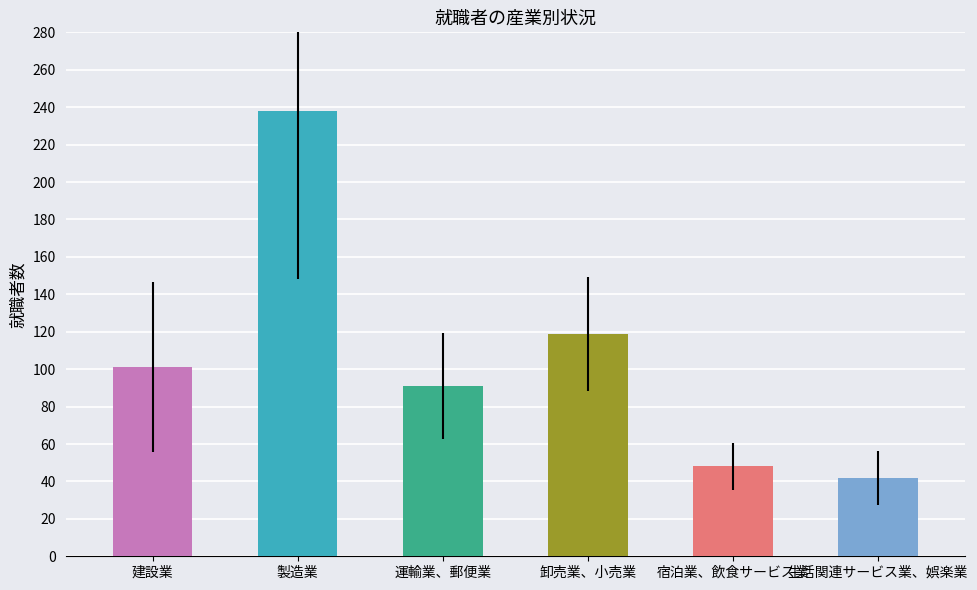

What is the sum of all values?

639